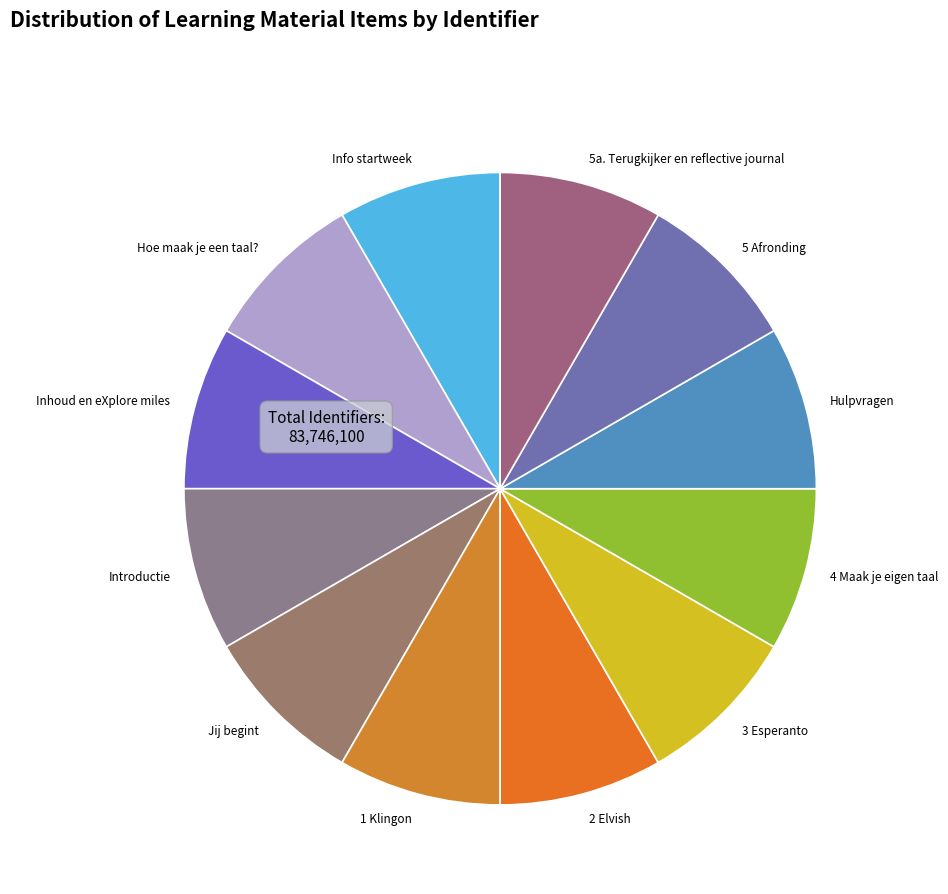

Do 2 Elvish and Jij begint together represent more than half of the pie?

No